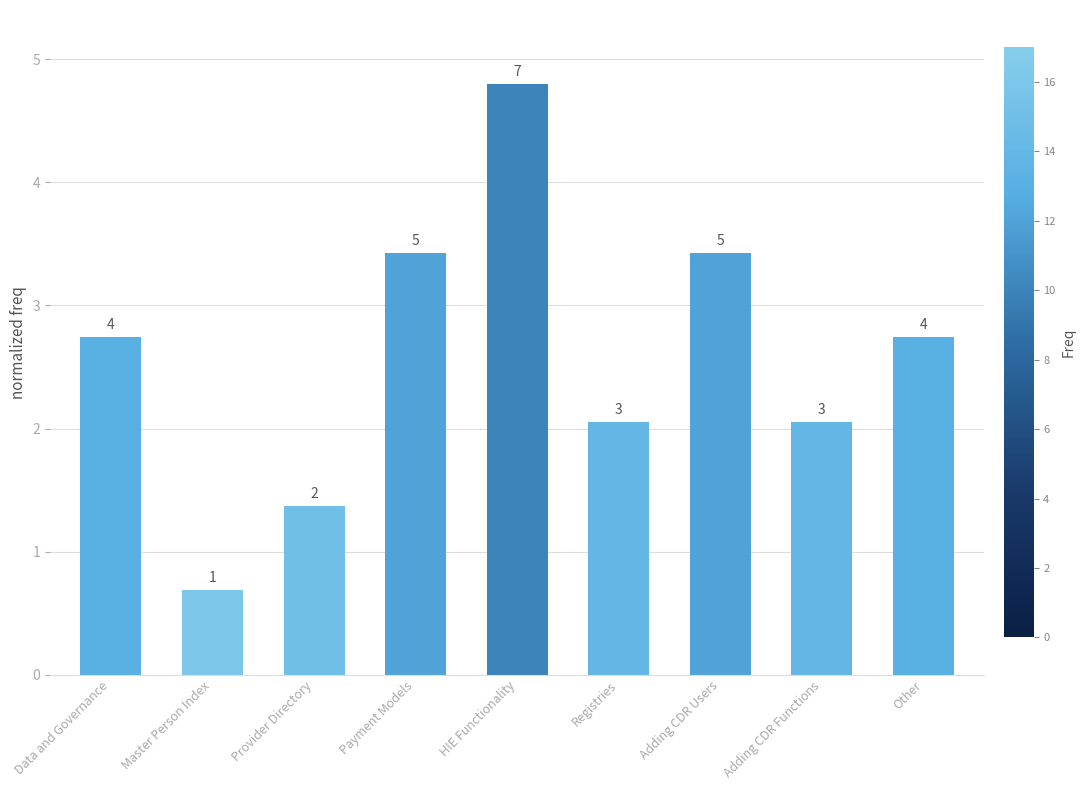

What is the average value?

2.6